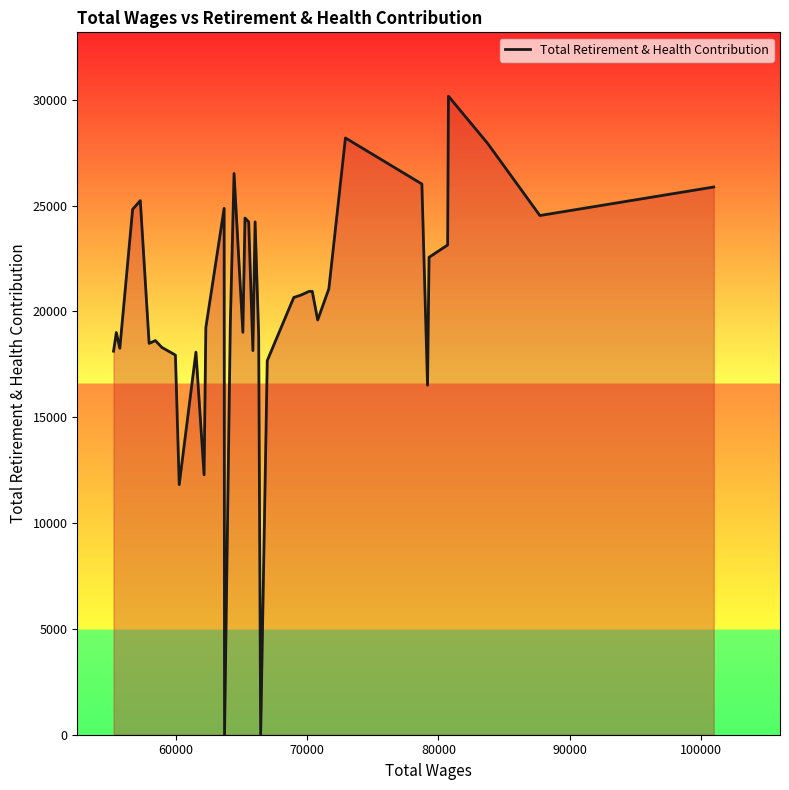

What is the greatest value displayed?

30174